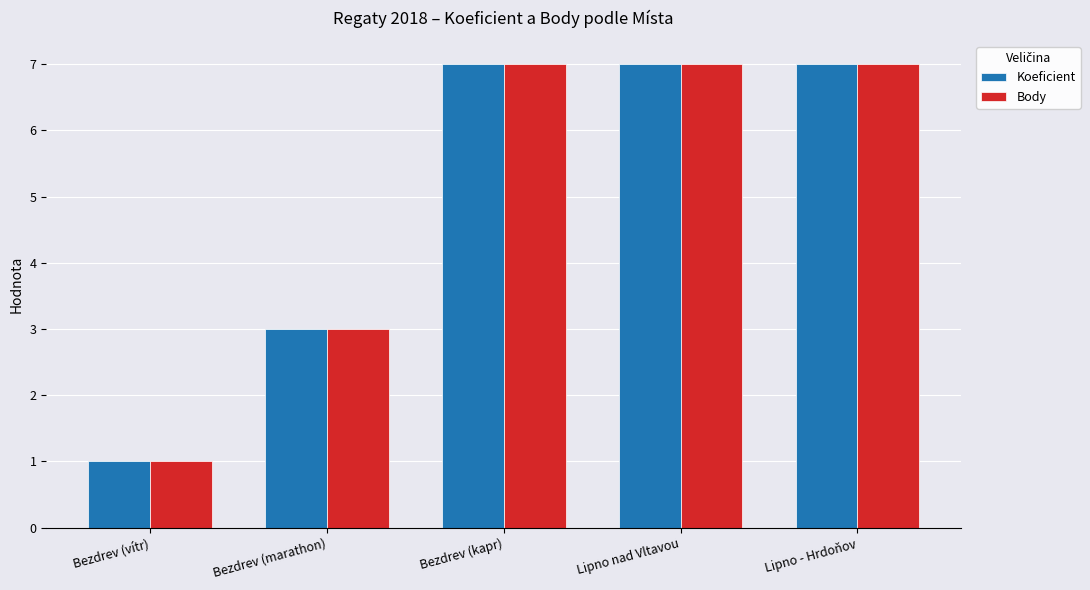

At how many categories does at least one series exceed 6?

3